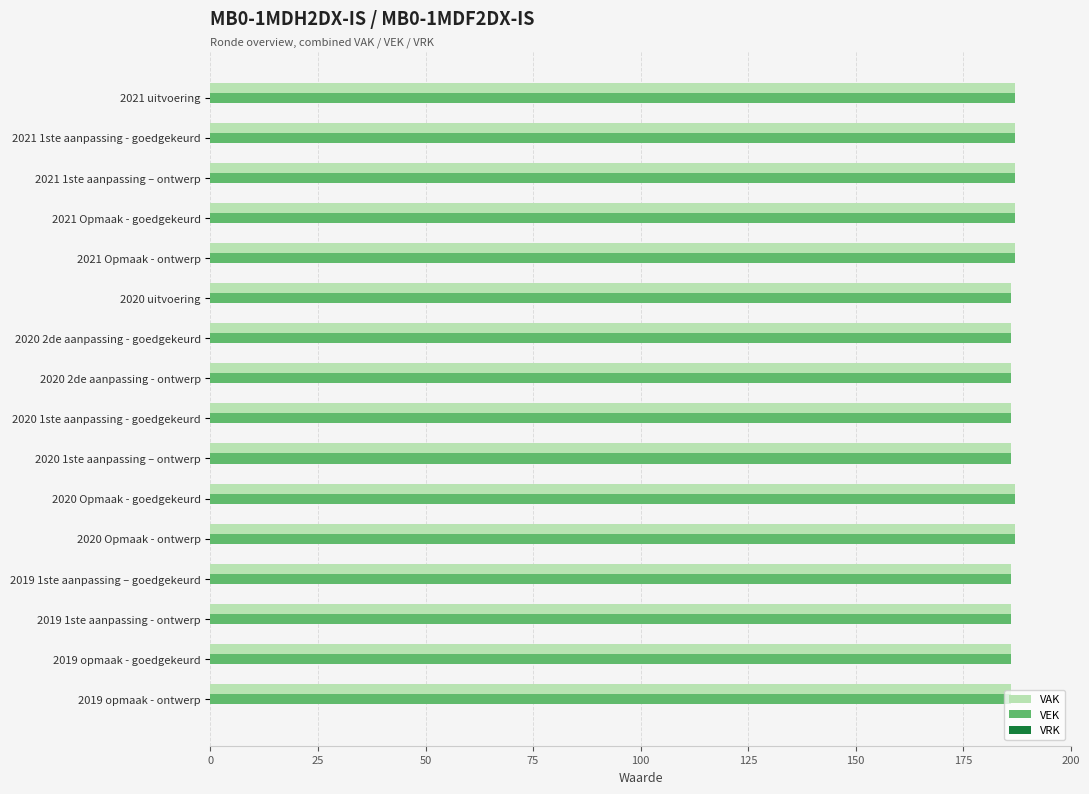

True or false: VEK has a value of 187 at 2020 Opmaak - ontwerp.

True